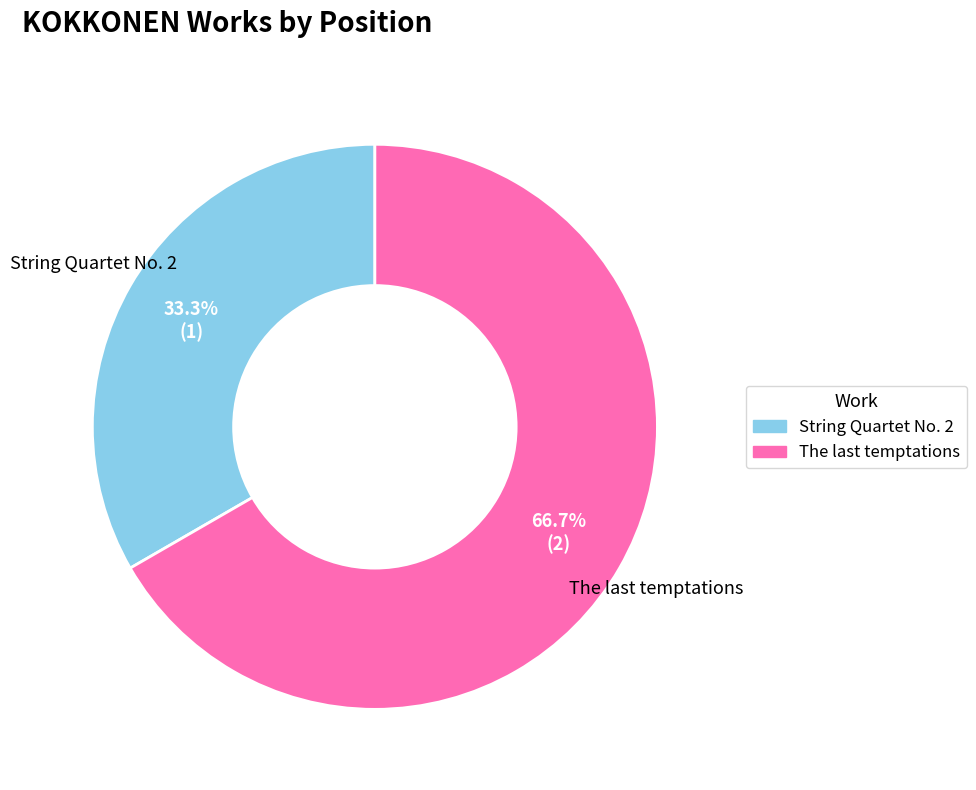

How many slices are in this pie chart?

2